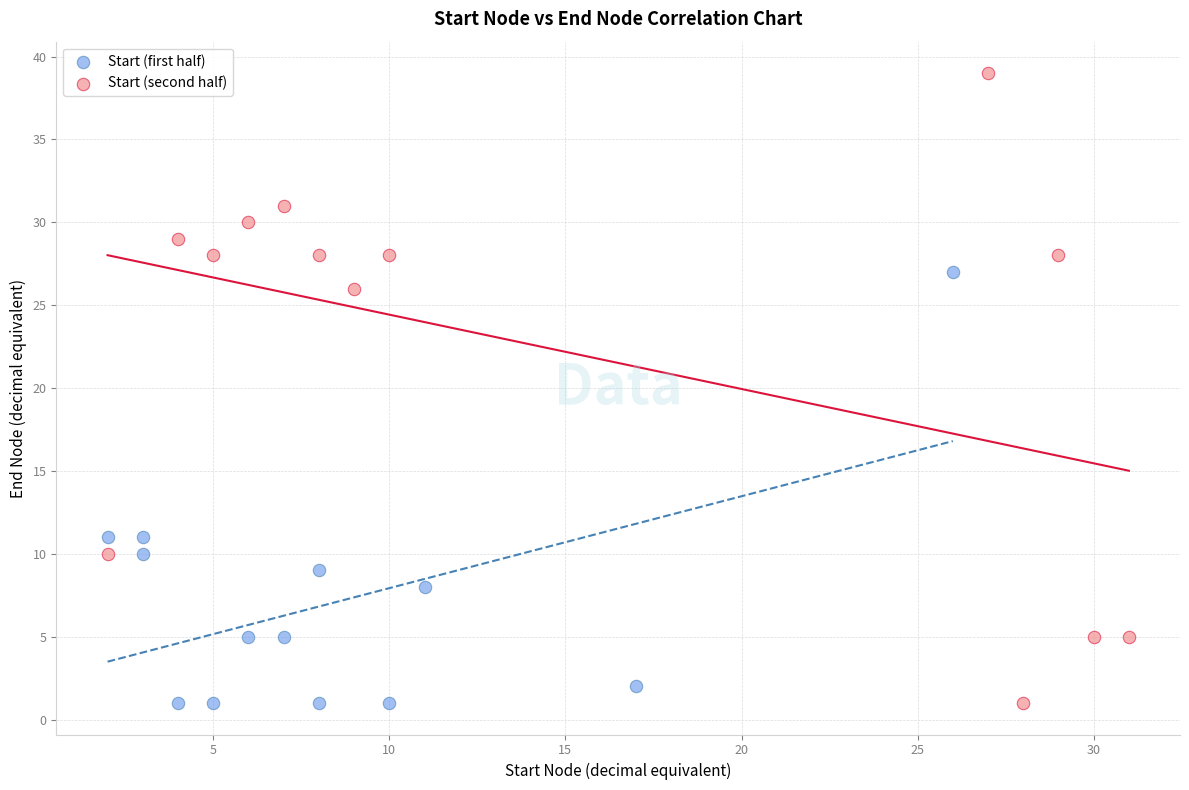

Which series has the largest Y range (max minus min)?

Start (second half)